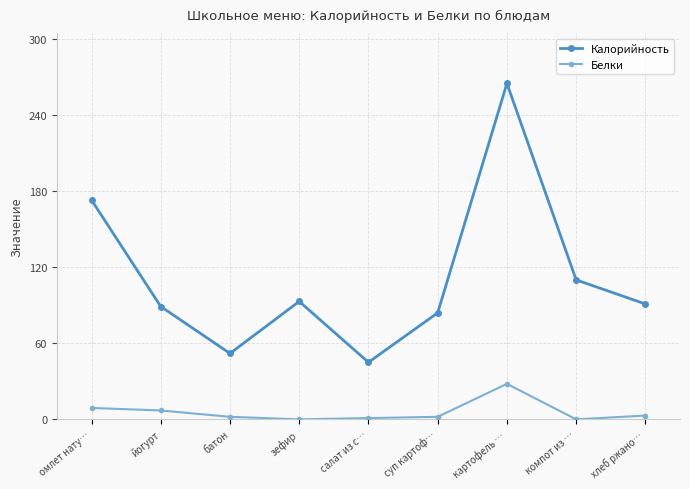

What is the lowest value of the Калорийность series?

45